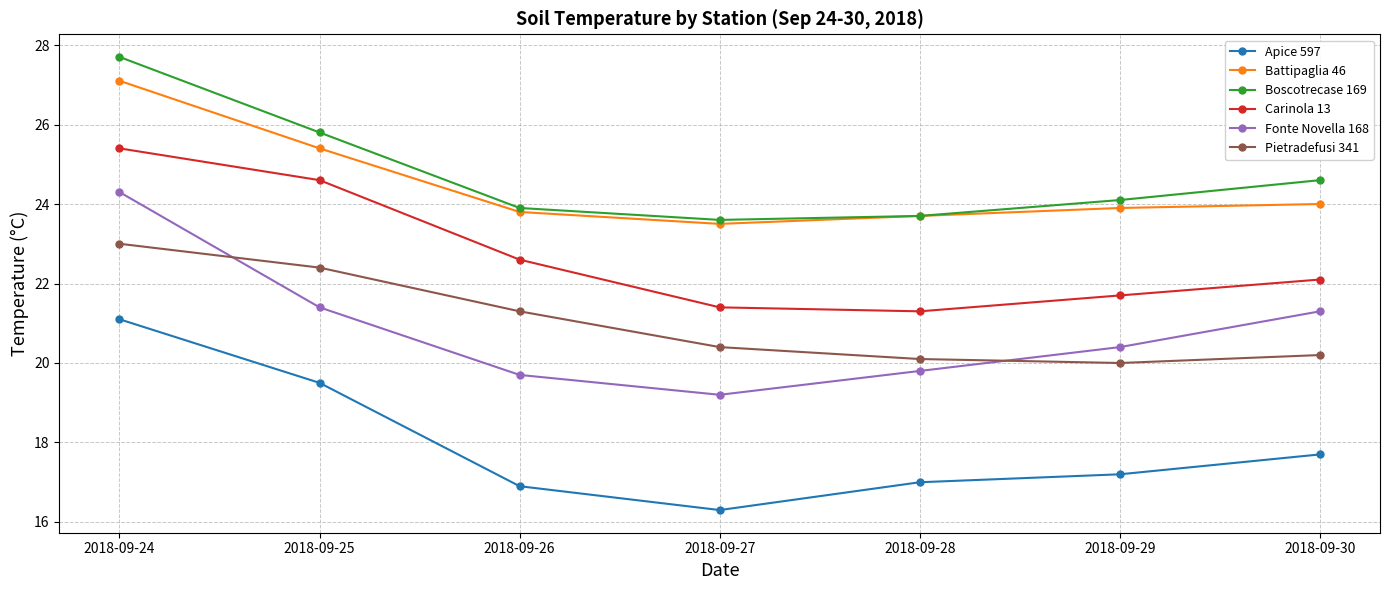

How many values in the Fonte Novella 168 series exceed 20?

4